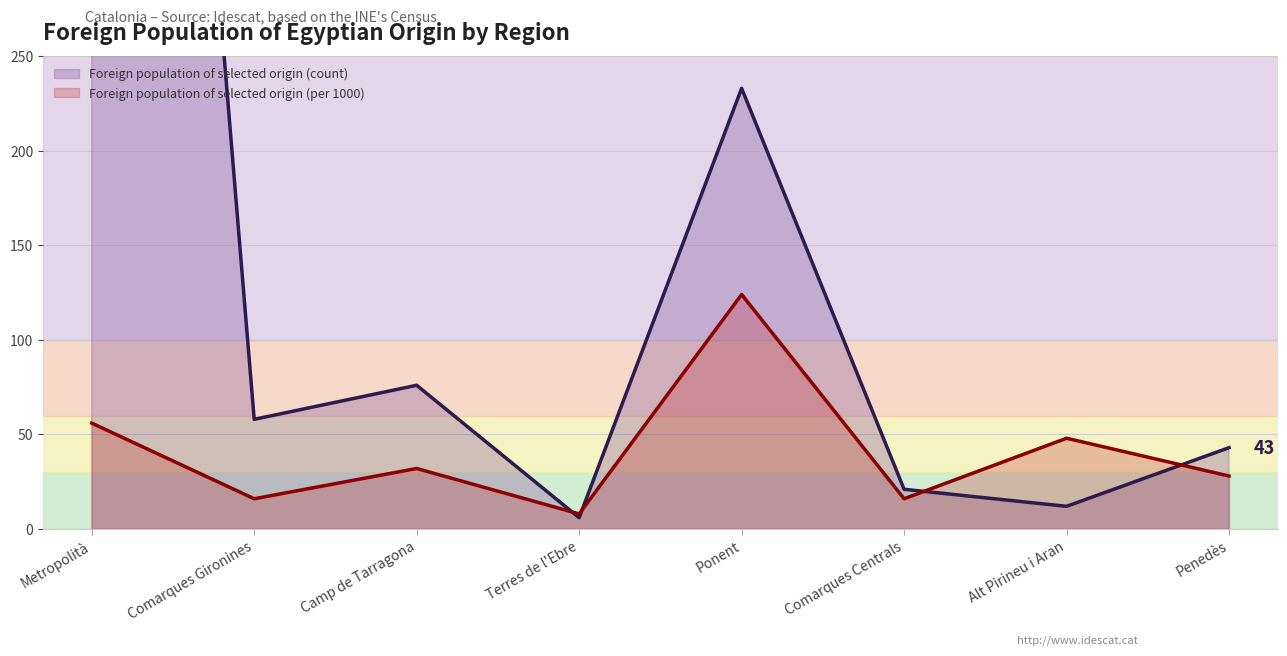

Where is Foreign population of selected origin (count) nearest to the value 551?

Ponent